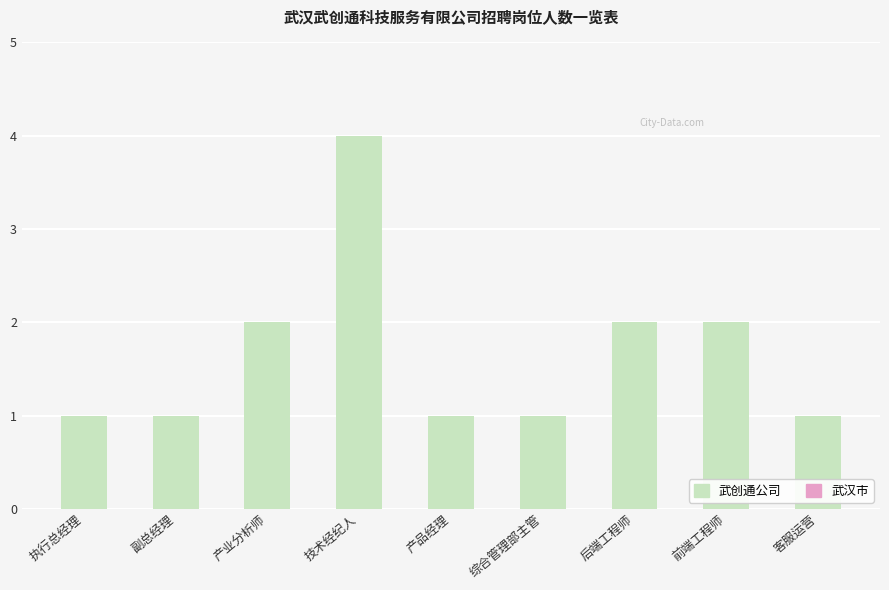

What is the ratio of the value at 产业分析师 to the value at 客服运营?

2.0